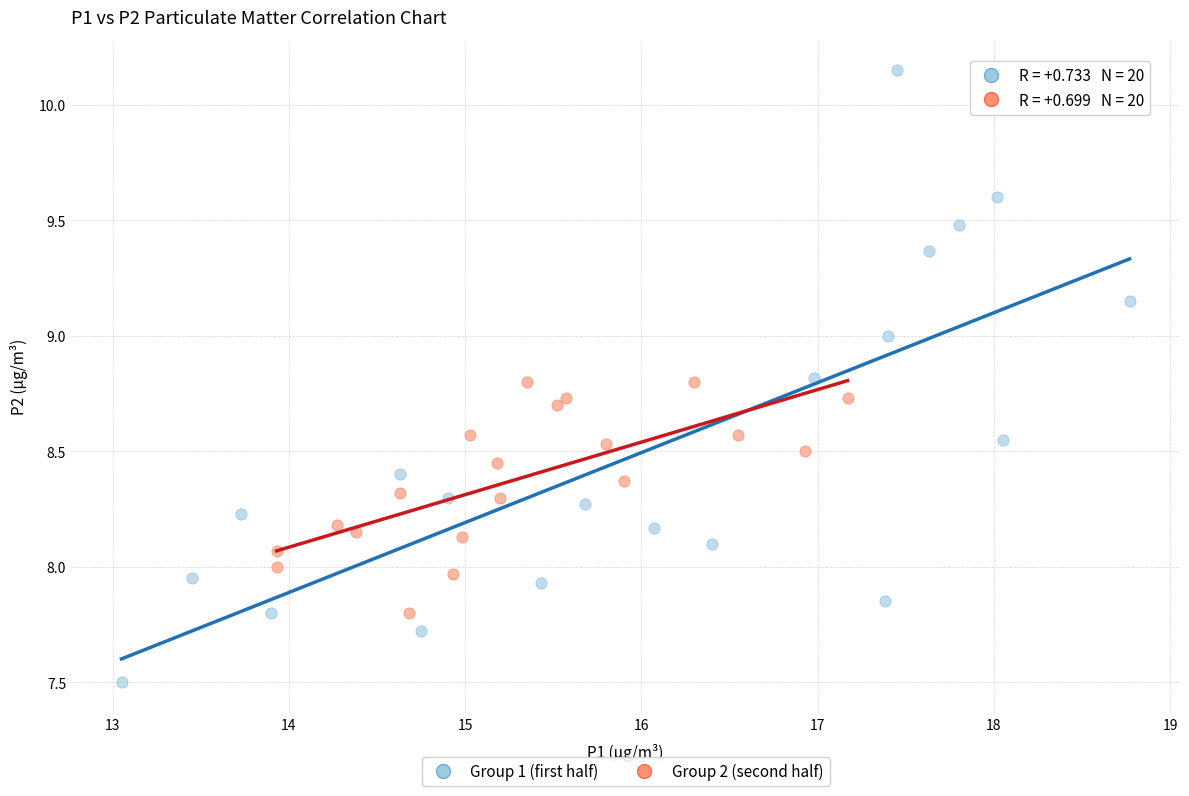

Which series reaches the minimum Y coordinate?

Group 1 (first half)